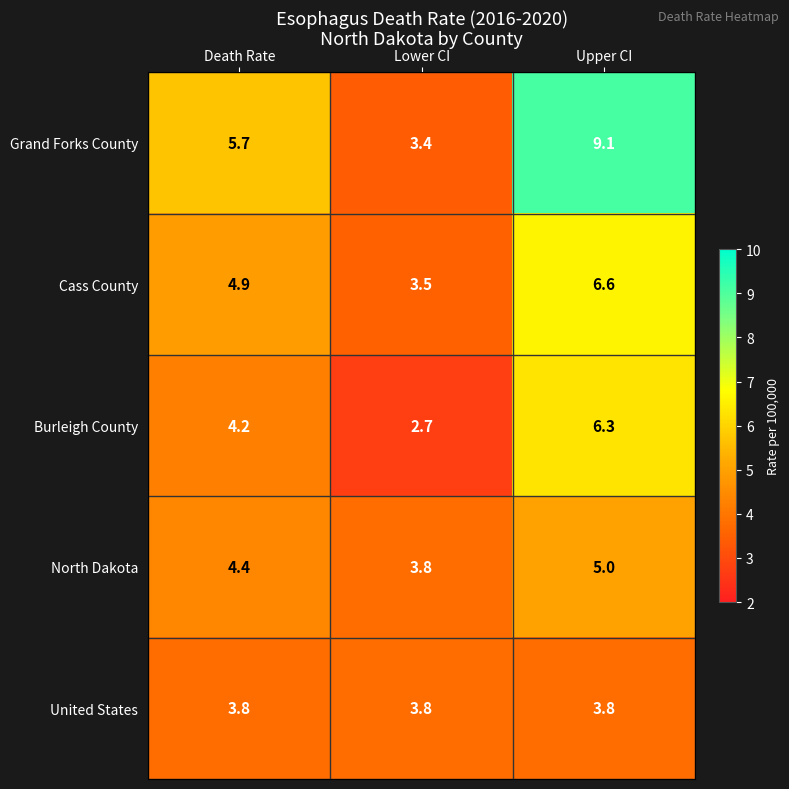

List the series in order of their peak value, lowest first.

United States, North Dakota, Burleigh County, Cass County, Grand Forks County